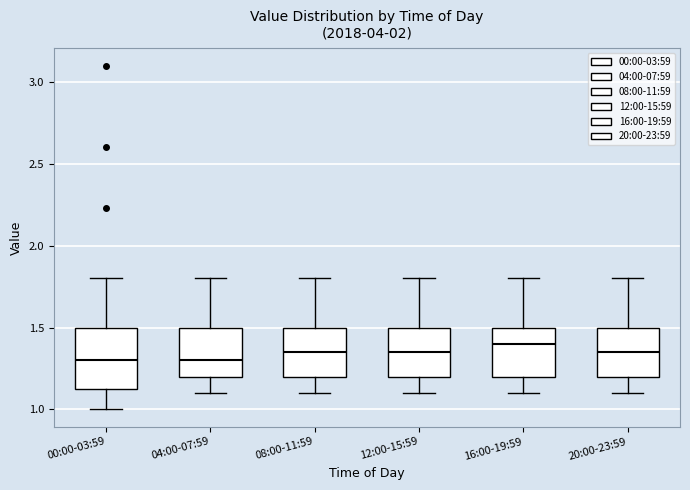

Where is the lower edge of the box for 00:00-03:59 on the y-axis? The values are not printed on the chart, so give them approximately, as read against the axis.

1.10